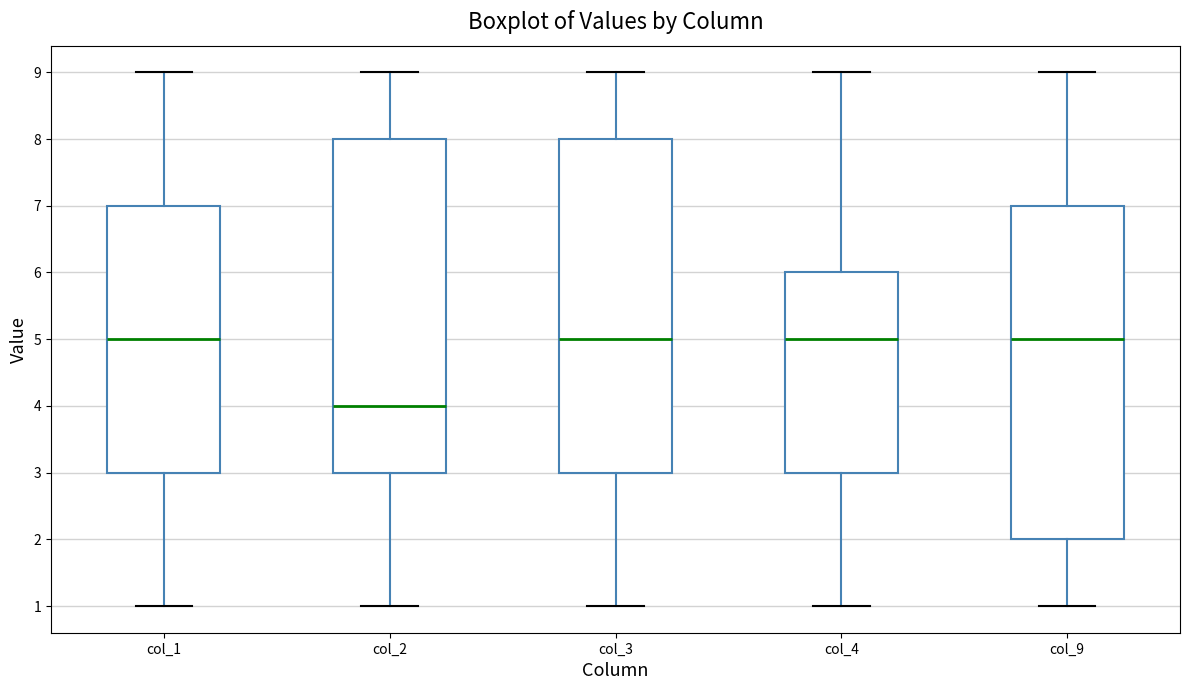

Where does the median line of the box for col_9 sit on the y-axis? The values are not printed on the chart, so give them approximately, as read against the axis.

5